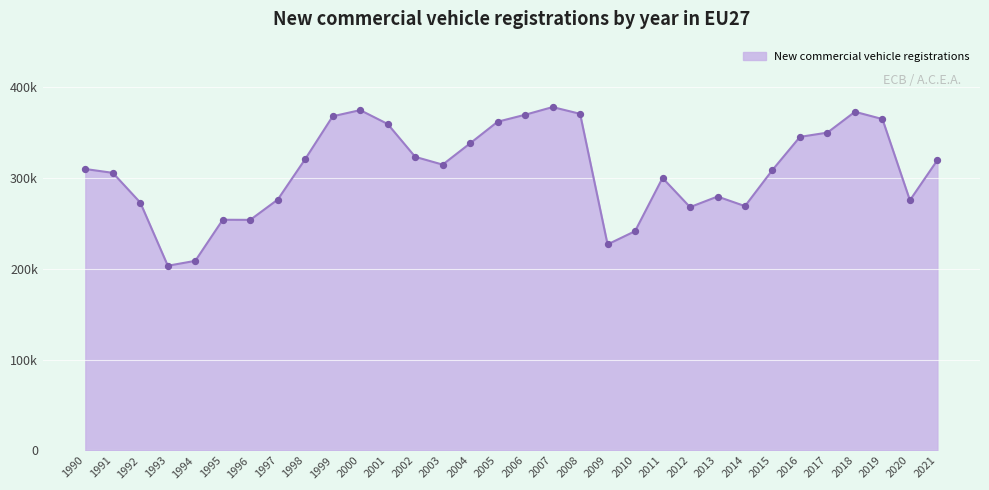

What is the change in value from 2011 to 2021?

+19651